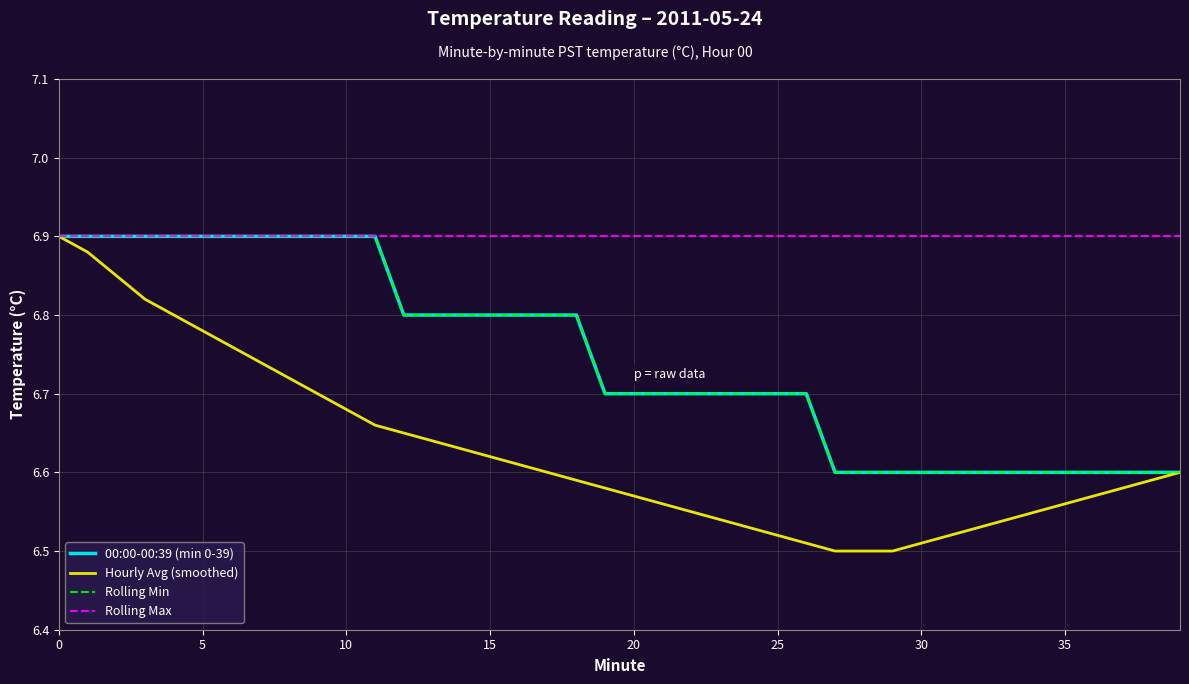

Does the chart have visible grid lines?

Yes